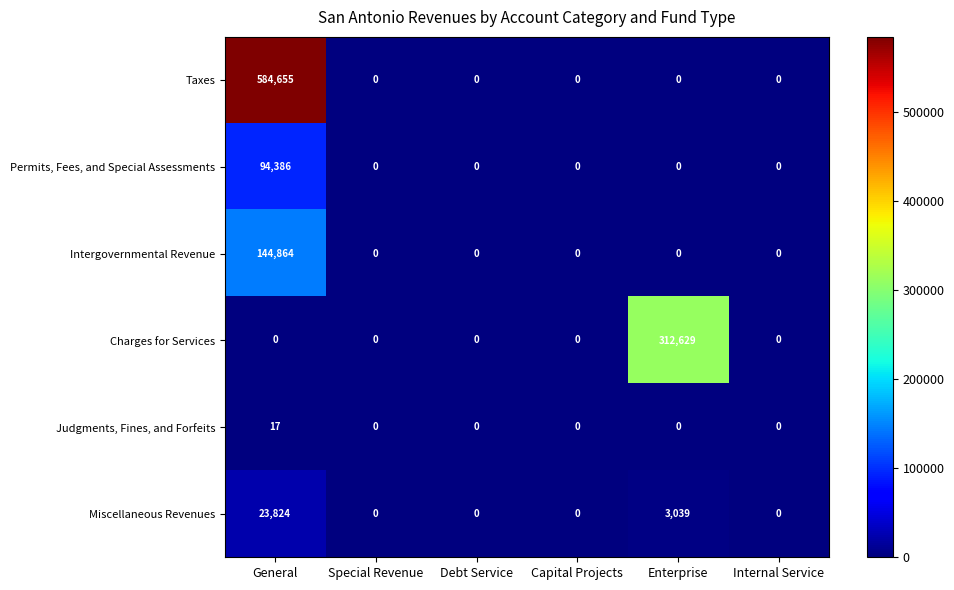

Which series has the widest spread of values?

Taxes